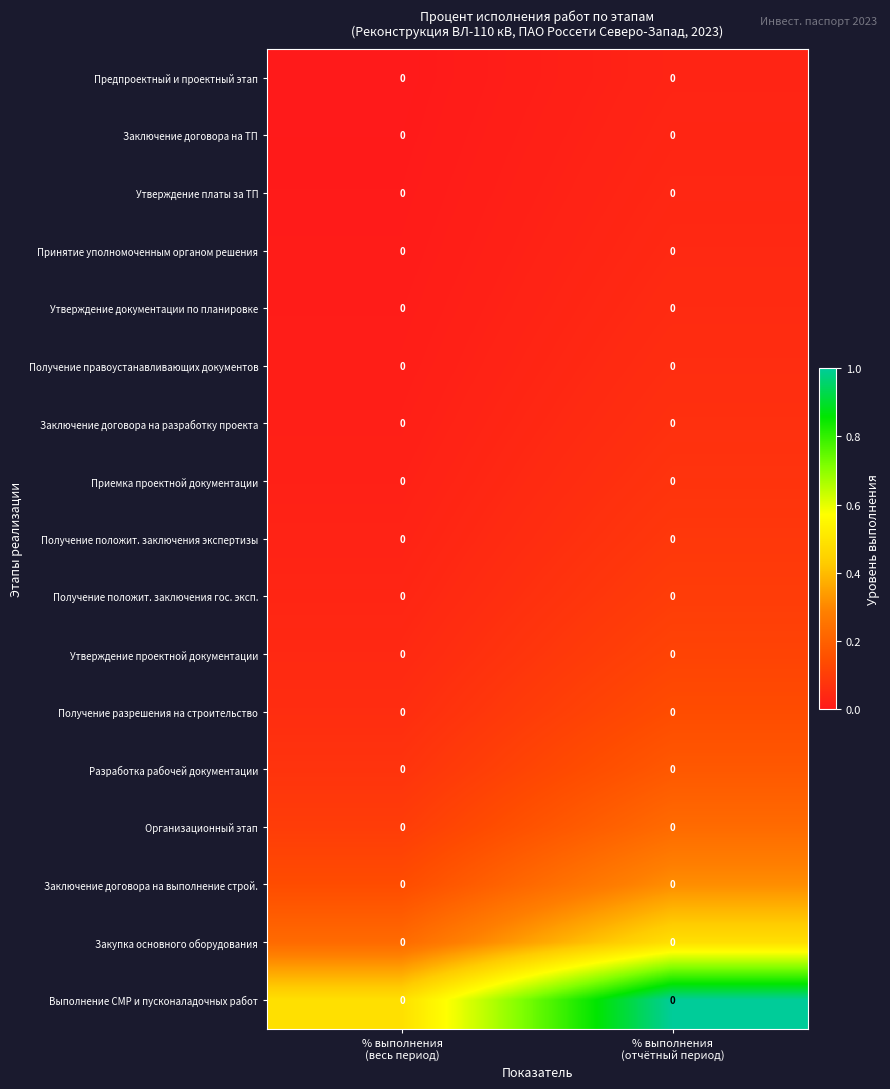

Between % выполнения (весь период) and % выполнения (отчётный период), which series saw the biggest shift?

Выполнение СМР и пусконаладочных работ